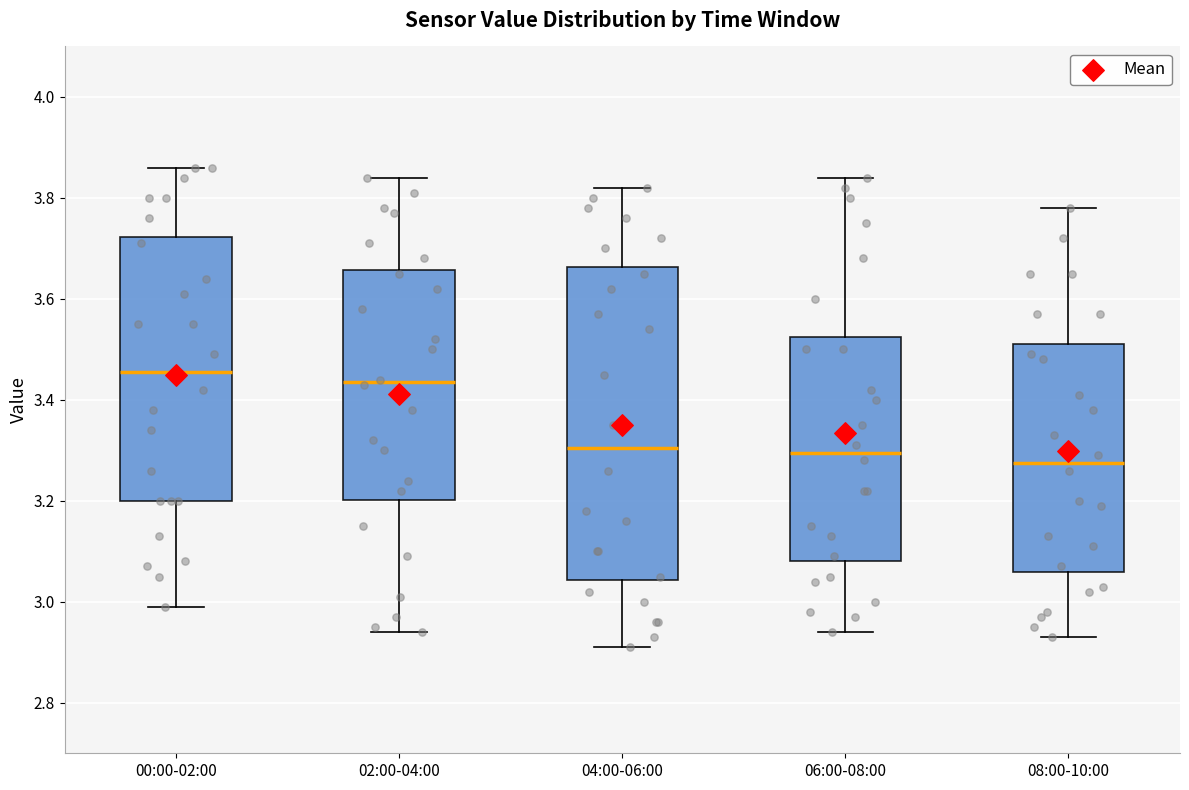

Reading left to right, transcribe this box plot: for each box, give where its median line is, the range the box spans, and where its two whiskers end, as read against the y-axis. The values are not printed on the chart, so give them approximately, as read against the axis.

00:00-02:00: median 3.46, box 3.20 to 3.72, whiskers 3.00 to 3.86
02:00-04:00: median 3.44, box 3.20 to 3.66, whiskers 2.94 to 3.84
04:00-06:00: median 3.30, box 3.04 to 3.66, whiskers 2.92 to 3.82
06:00-08:00: median 3.30, box 3.08 to 3.52, whiskers 2.94 to 3.84
08:00-10:00: median 3.28, box 3.06 to 3.52, whiskers 2.94 to 3.78